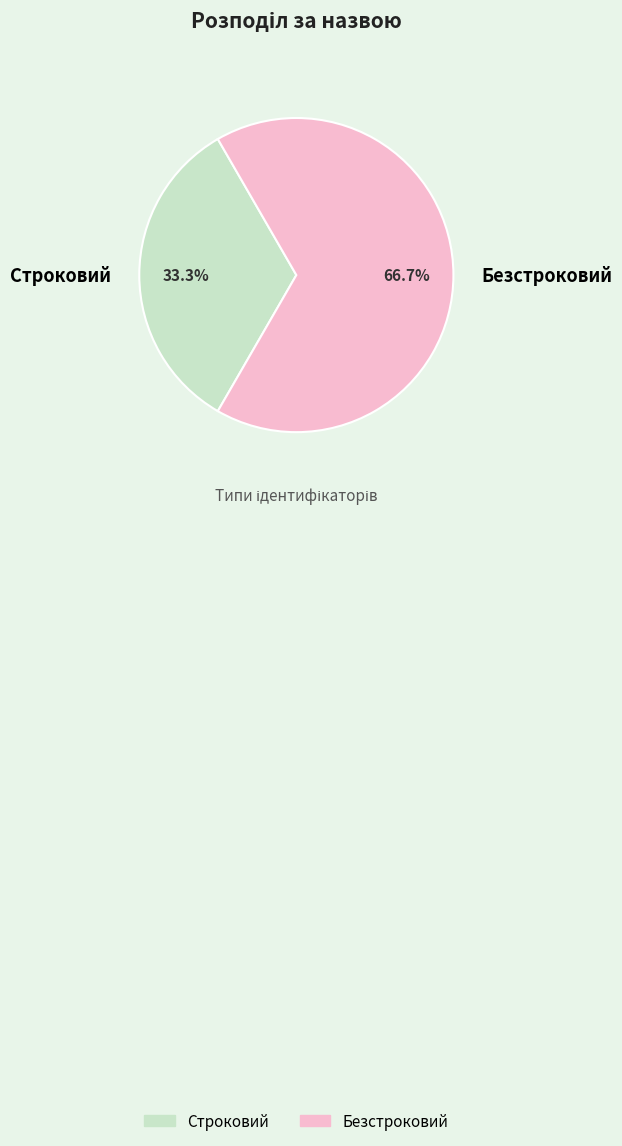

Which slice is the largest?

Безстроковий